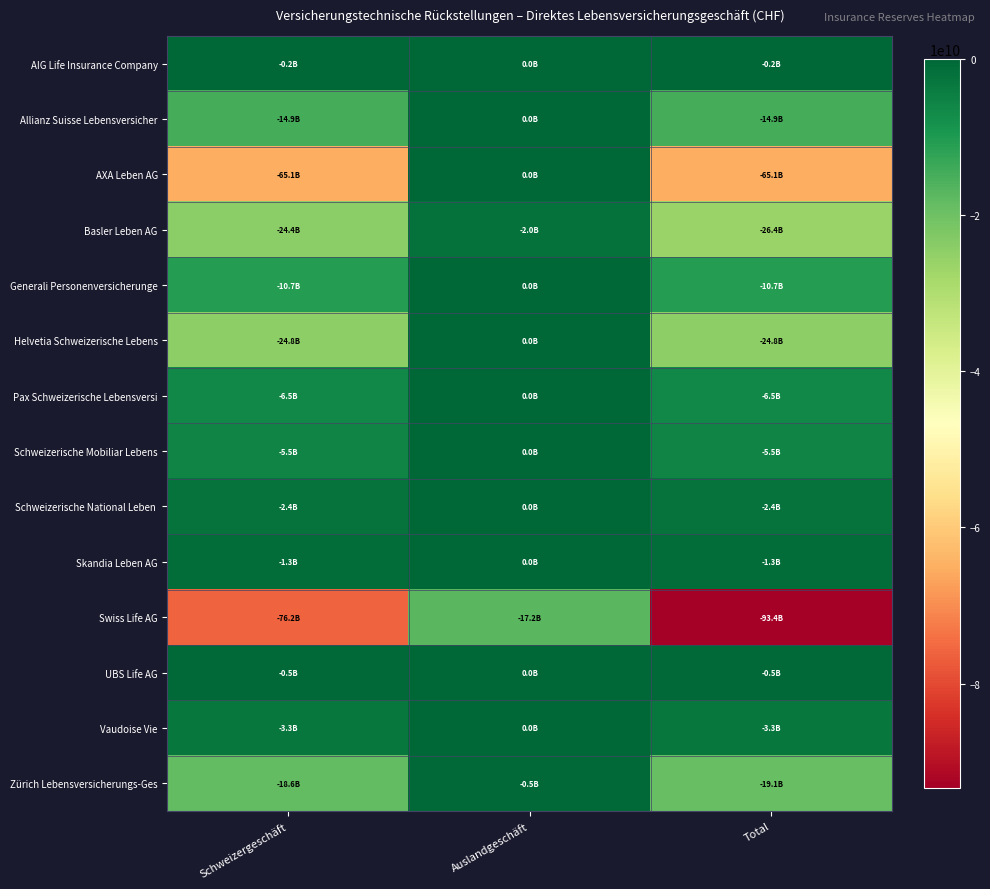

Which series changed the most between Auslandgeschäft and Total?

Swiss Life AG